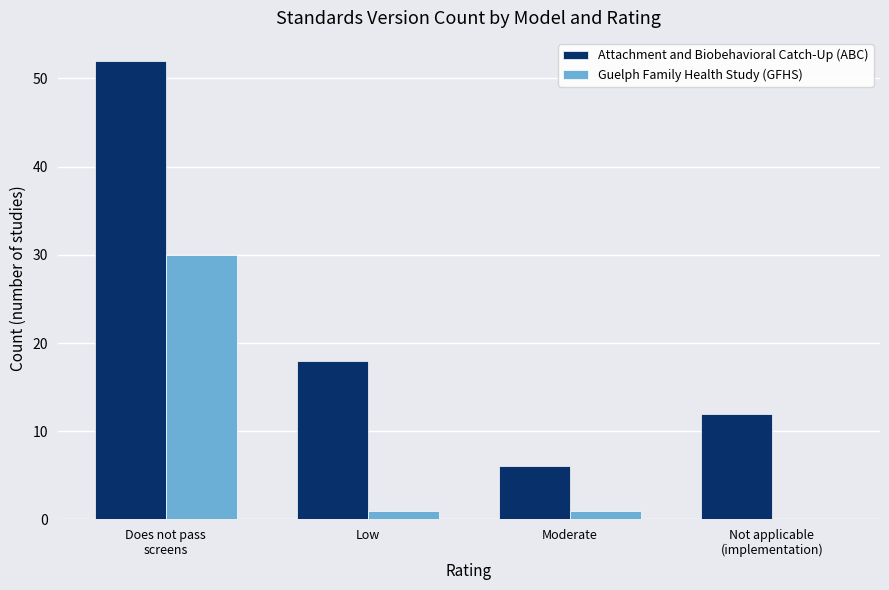

At which category is the sum across all series the highest?

Does not pass
screens